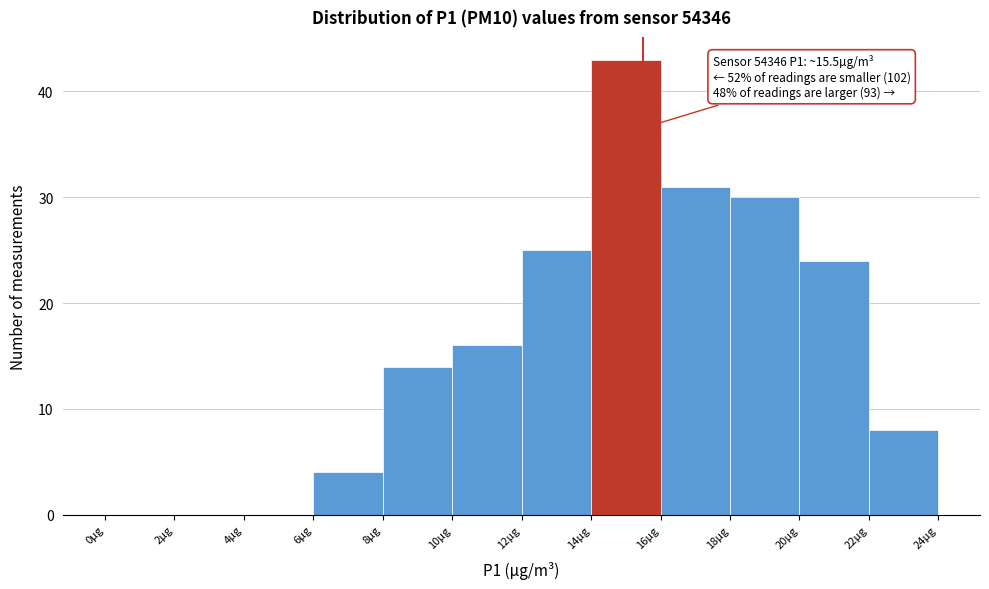

Over which range of the x-axis is the bar tallest?

14 to 16